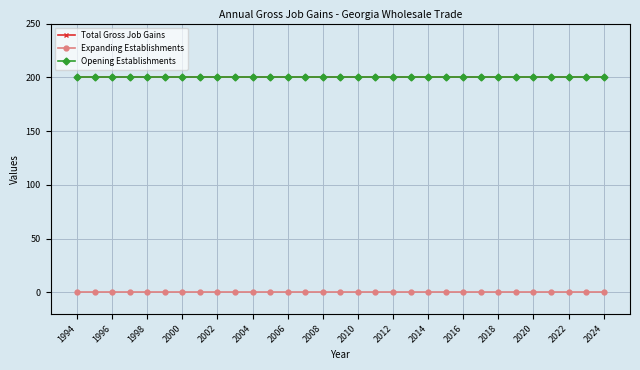

Is this an area chart (filled region under the line)?

No